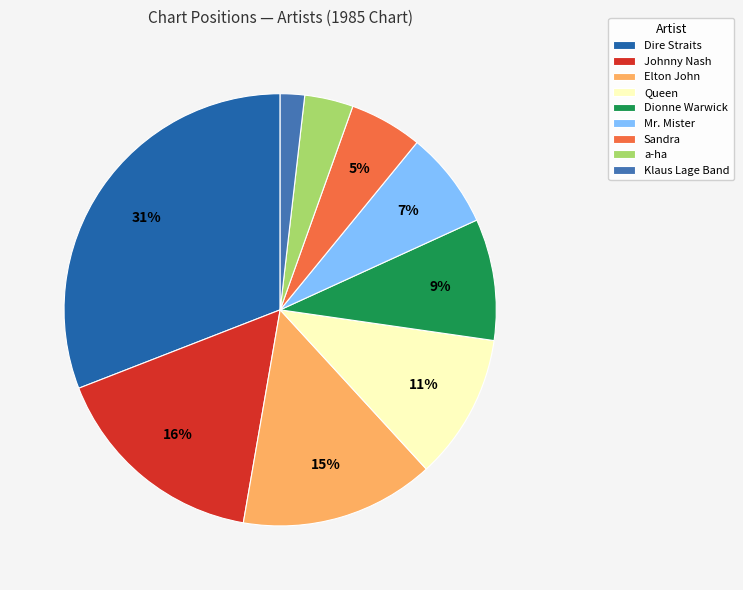

To the nearest percent, what is the difference between the largest and smallest slice percentages?

29%